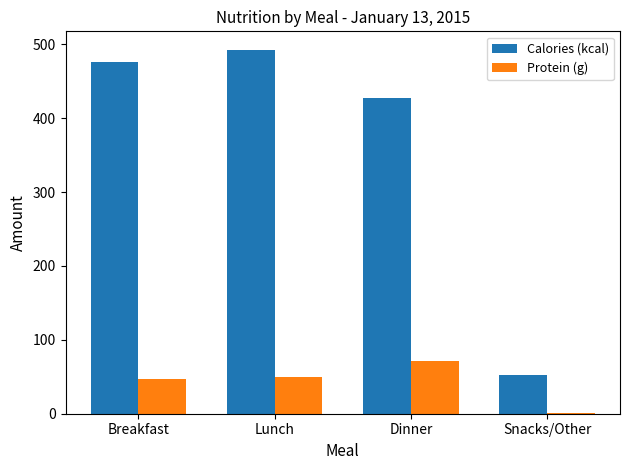

True or false: Protein (g) has a value of 71.4 at Dinner.

True